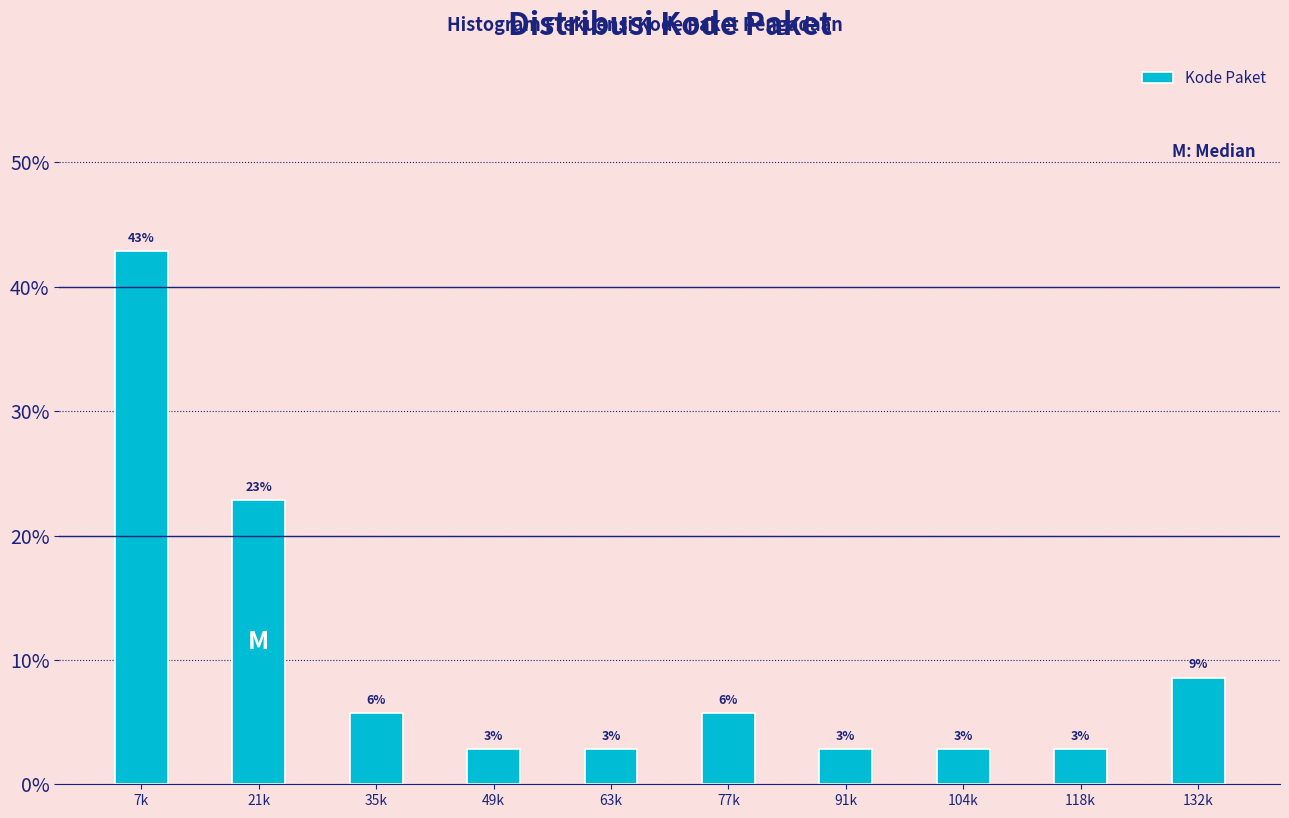

Does the chart contain any negative values?

No